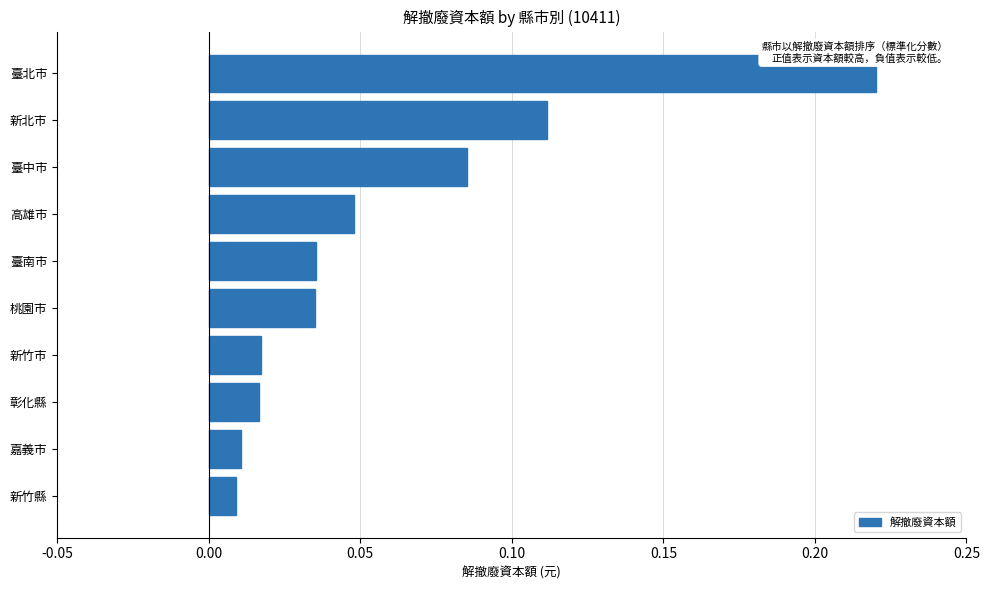

Which label corresponds to the largest value in the chart?

臺北市